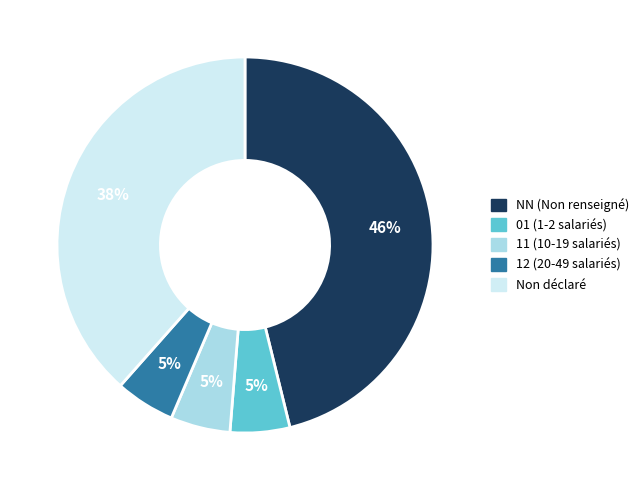

To the nearest percent, what is the difference between the largest and smallest slice percentages?

41%